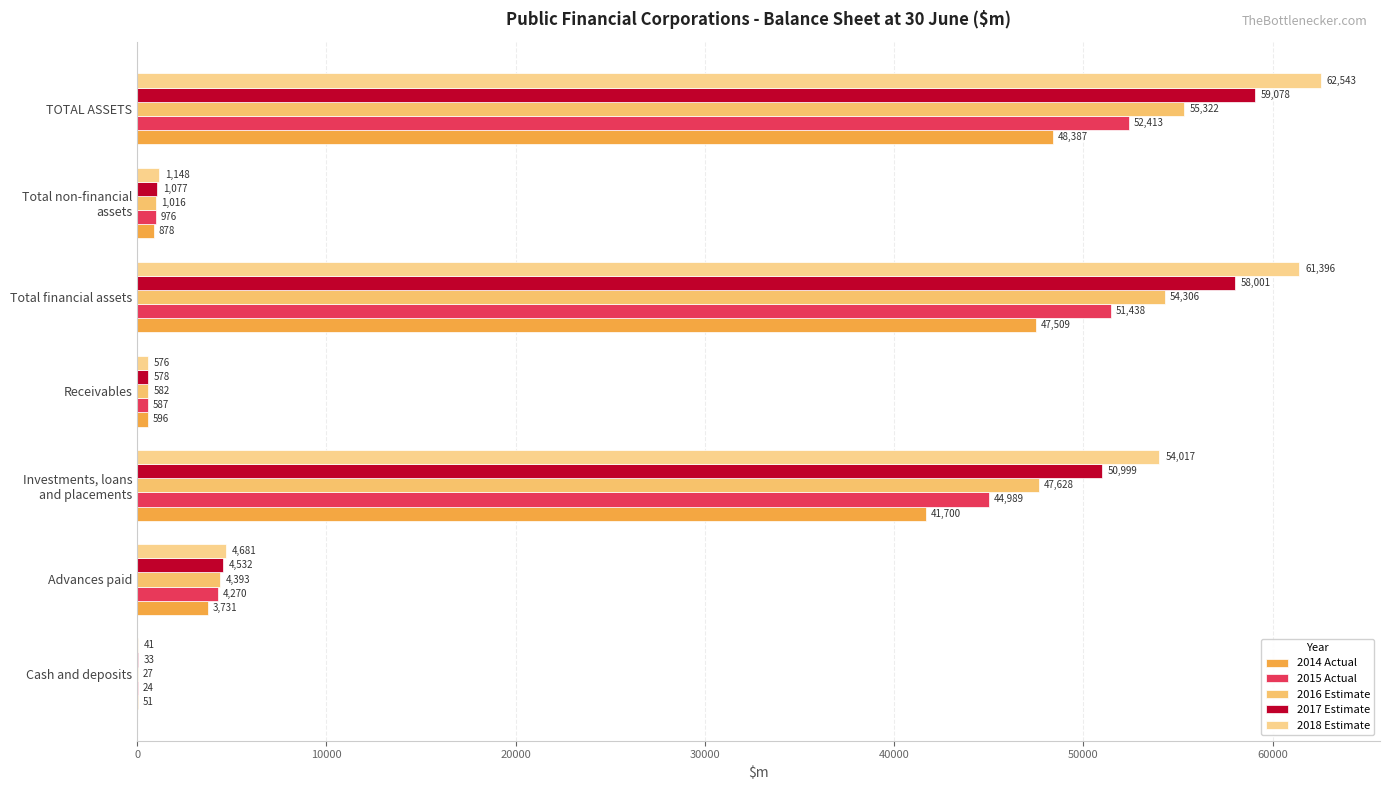

How many series are shown in this chart?

5